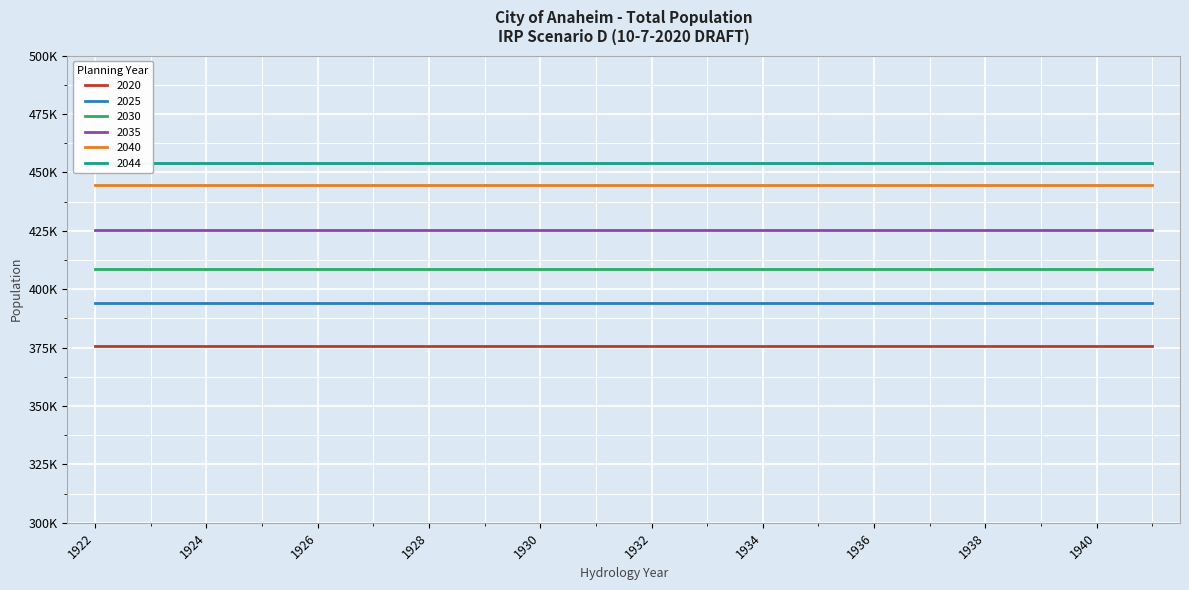

Does the chart display data point markers on the line(s)?

No